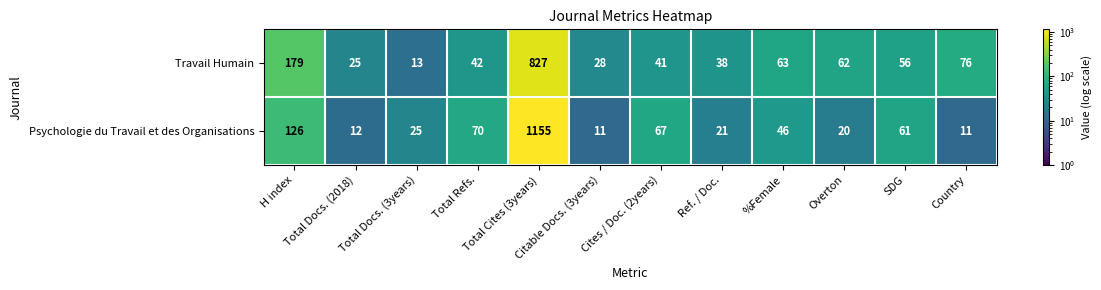

At which category does the chart reach its peak across all series?

Total Cites (3years)